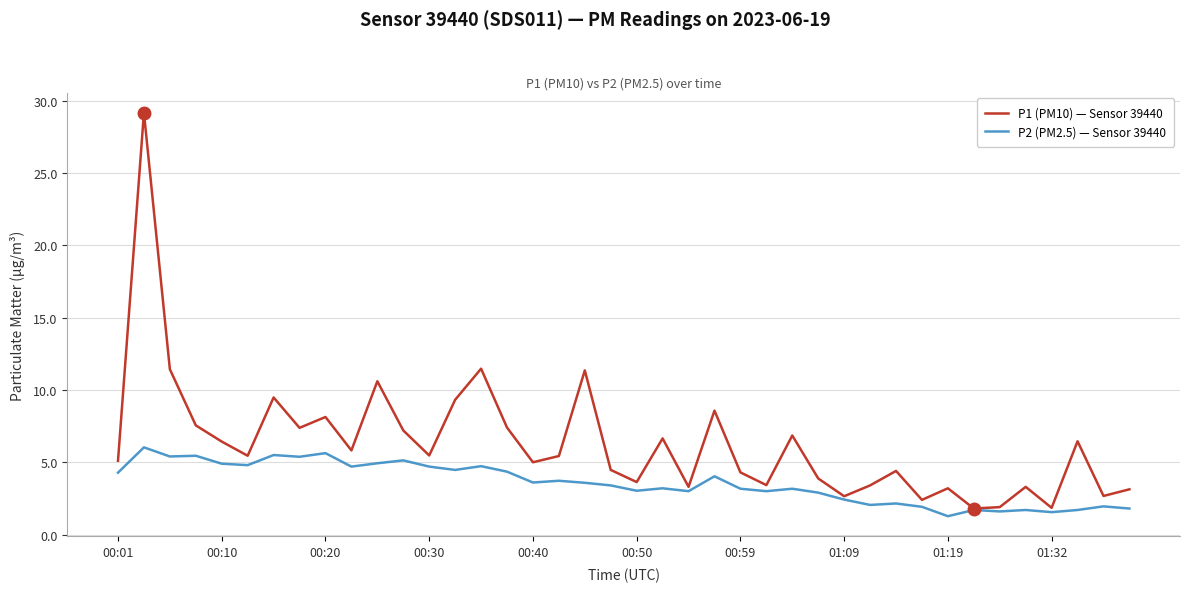

What is the lowest value of the P1 (PM10) — Sensor 39440 series?

1.8